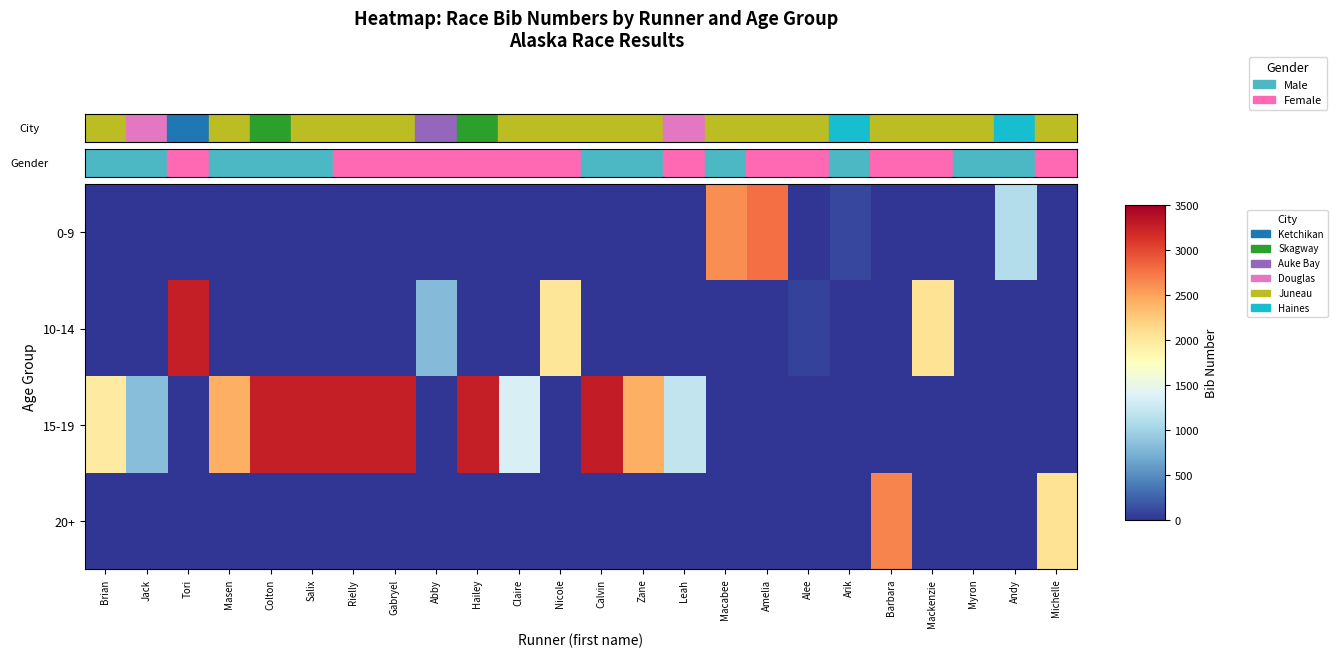

Which label corresponds to the smallest value in the chart?

Brian